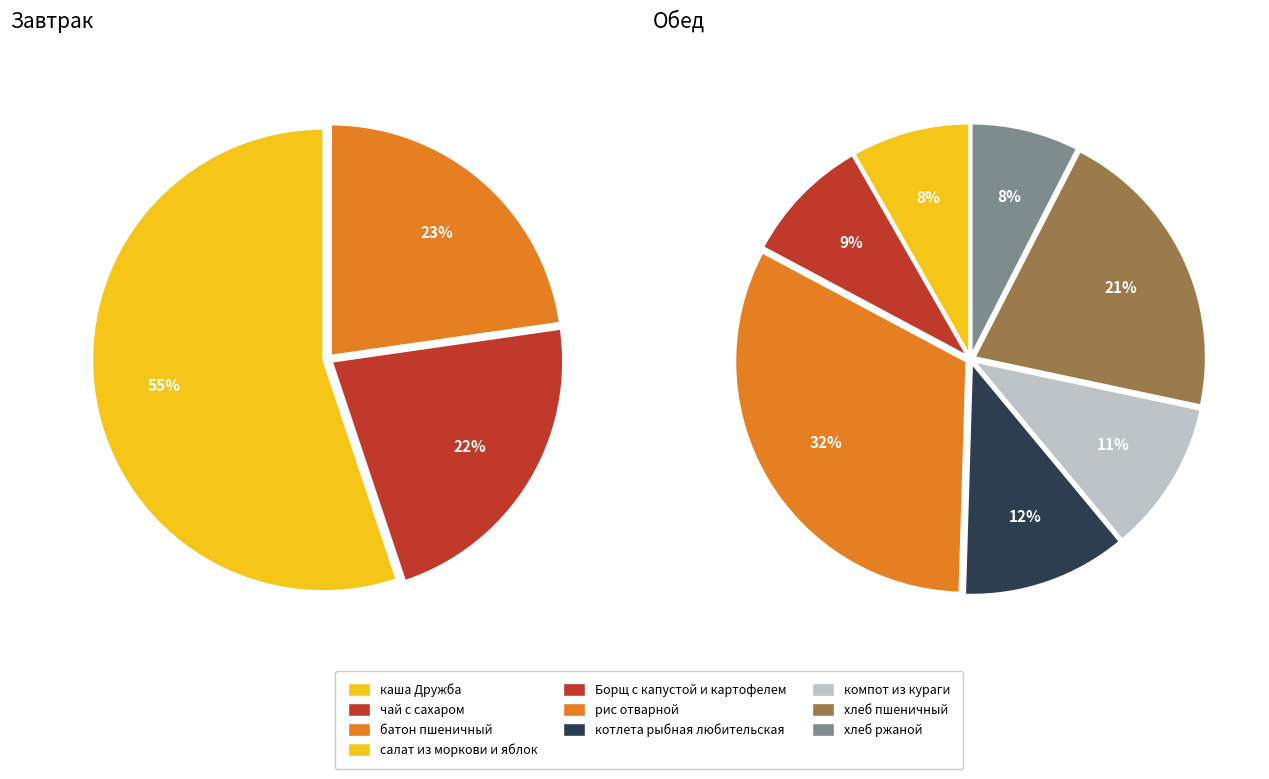

Which slice is the smallest?

хлеб ржаной